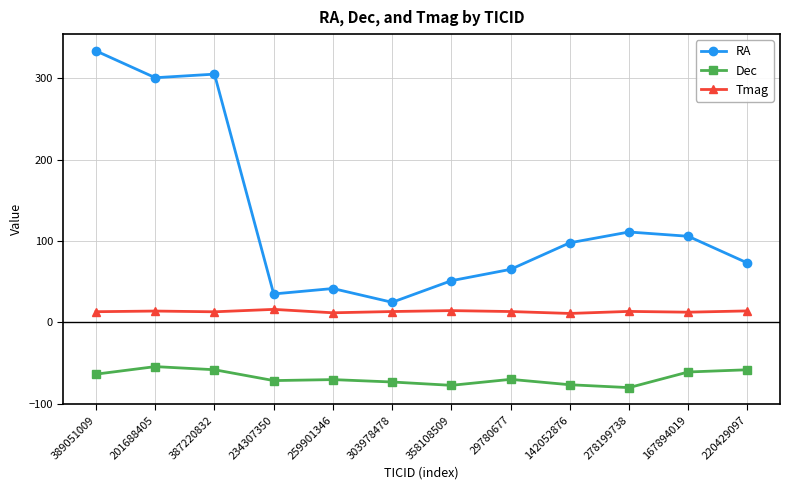

What is the difference between the highest and lowest values at 167894019?

166.8